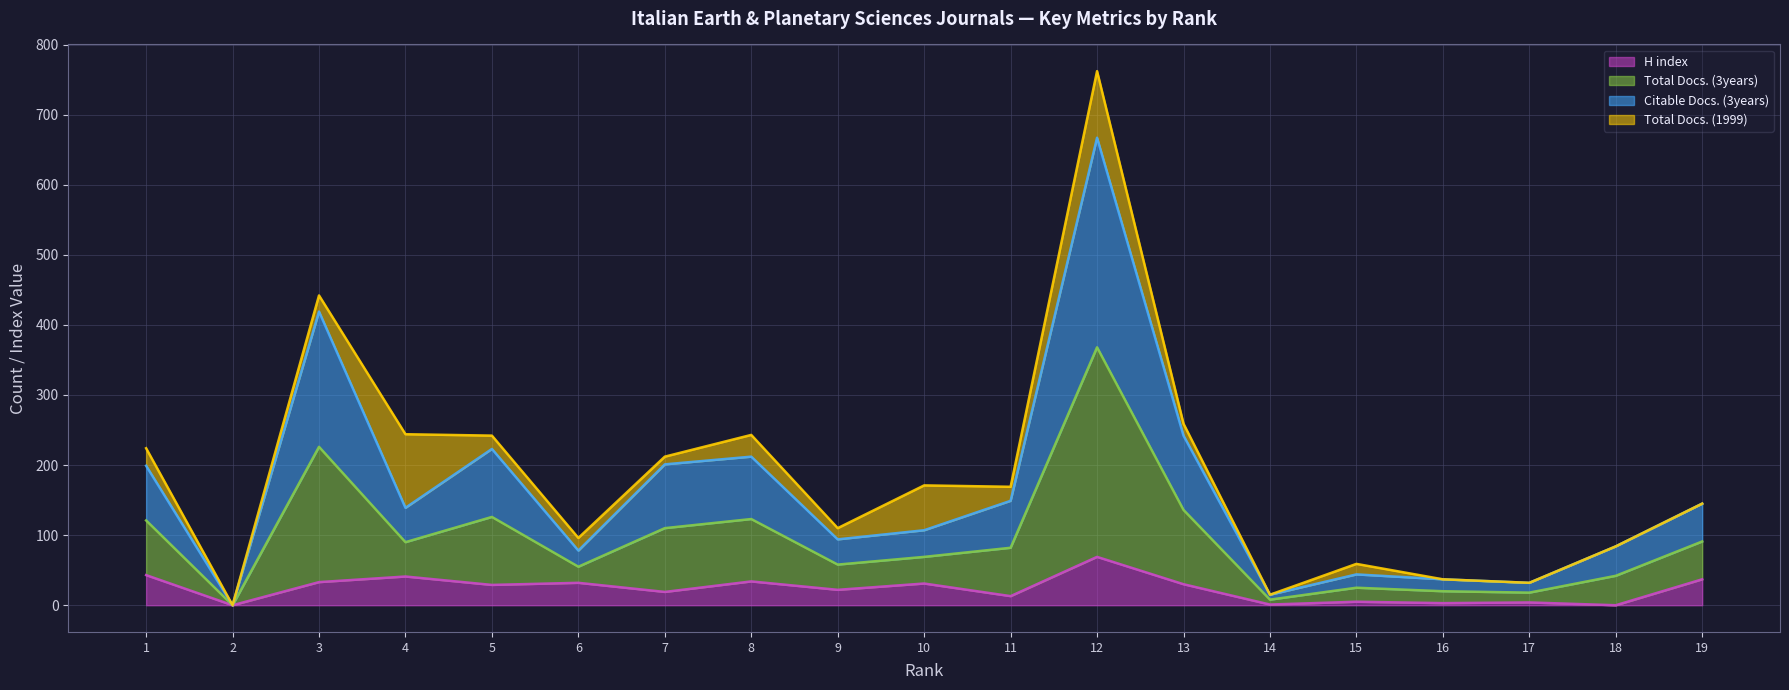

The value of H index at 2 is 0. True or false?

True